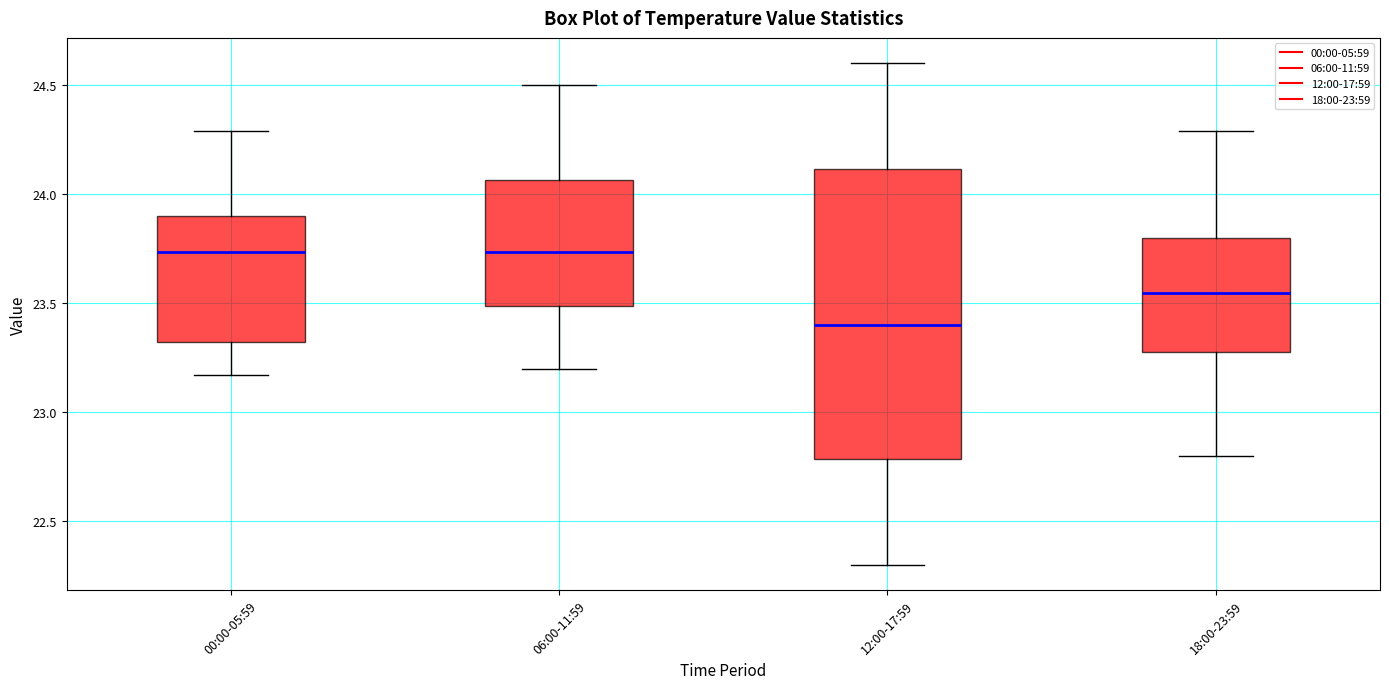

Where does the upper whisker of the box for 12:00-17:59 end on the y-axis? The values are not printed on the chart, so give them approximately, as read against the axis.

24.60